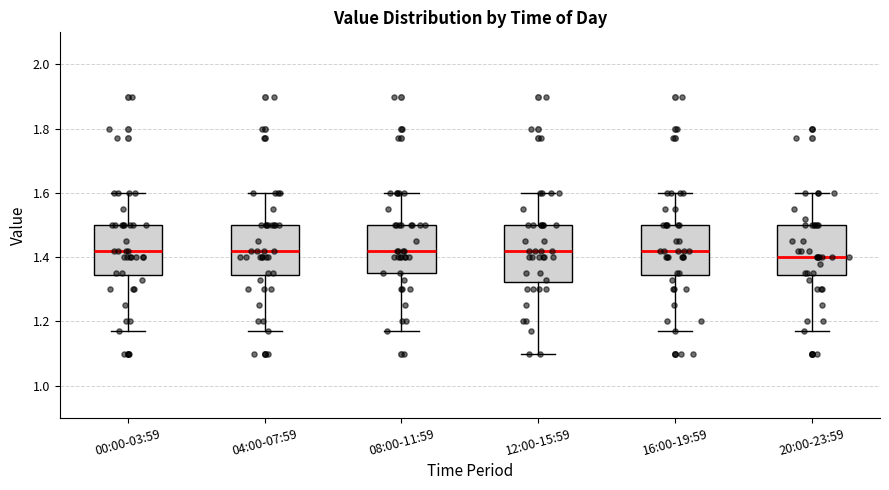

Comparing the boxes themselves (not the whiskers), which one is the tallest?

12:00-15:59